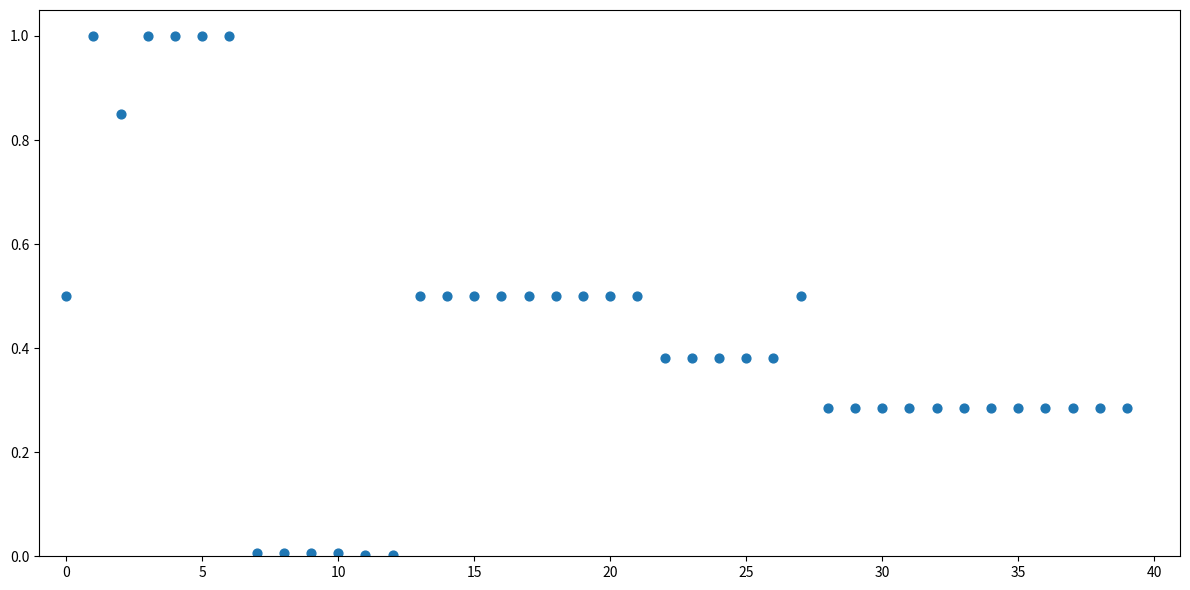

What is the range of Y values (max minus min)?

1.0